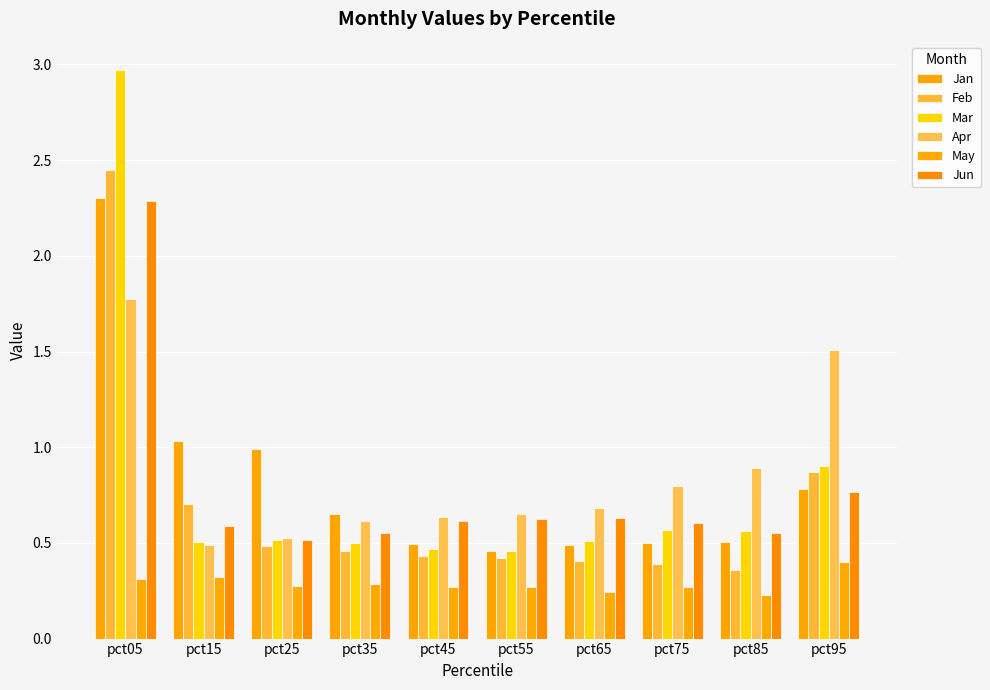

How many series are shown in this chart?

6